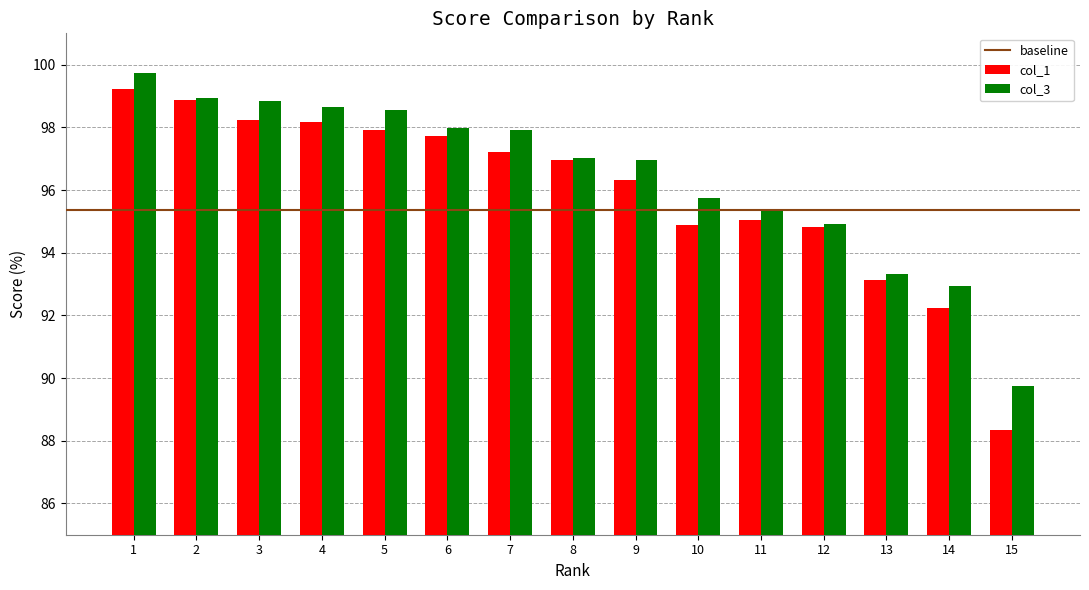

The col_3 series shows 139.8 at 15. True or false?

False